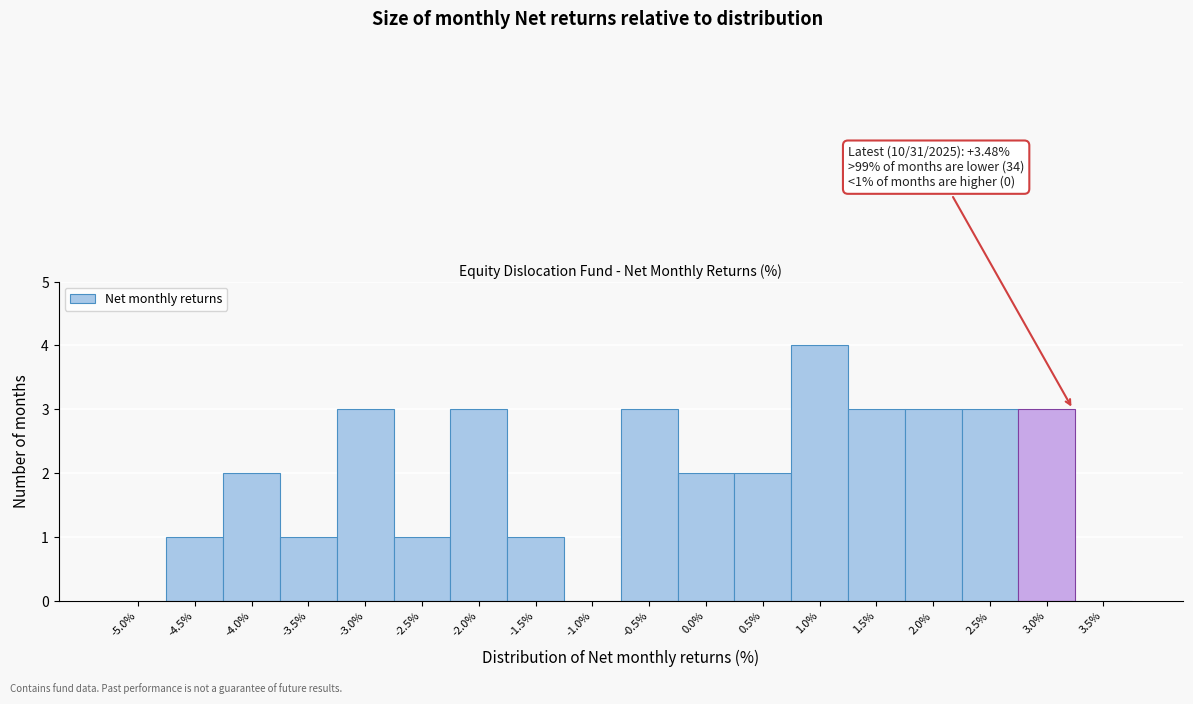

Reading right to left, extract all data points from this chart.

3.5%=0	3.0%=3	2.5%=3	2.0%=3	1.5%=3	1.0%=4	0.5%=2	0.0%=2	-0.5%=3	-1.0%=0	-1.5%=1	-2.0%=3	-2.5%=1	-3.0%=3	-3.5%=1	-4.0%=2	-4.5%=1	-5.0%=0